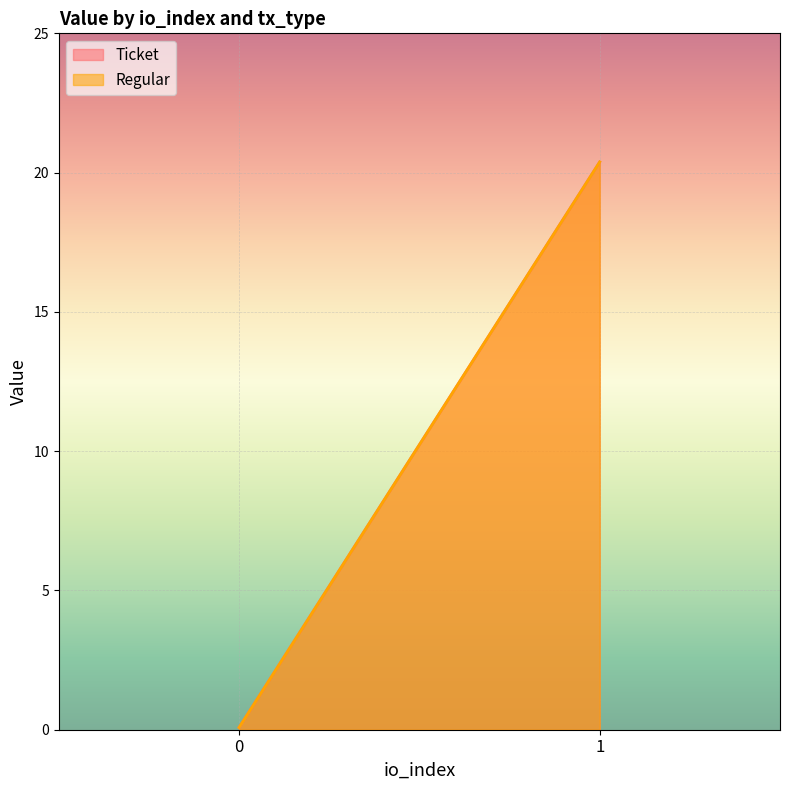

Read the Ticket value at 0.

0.1